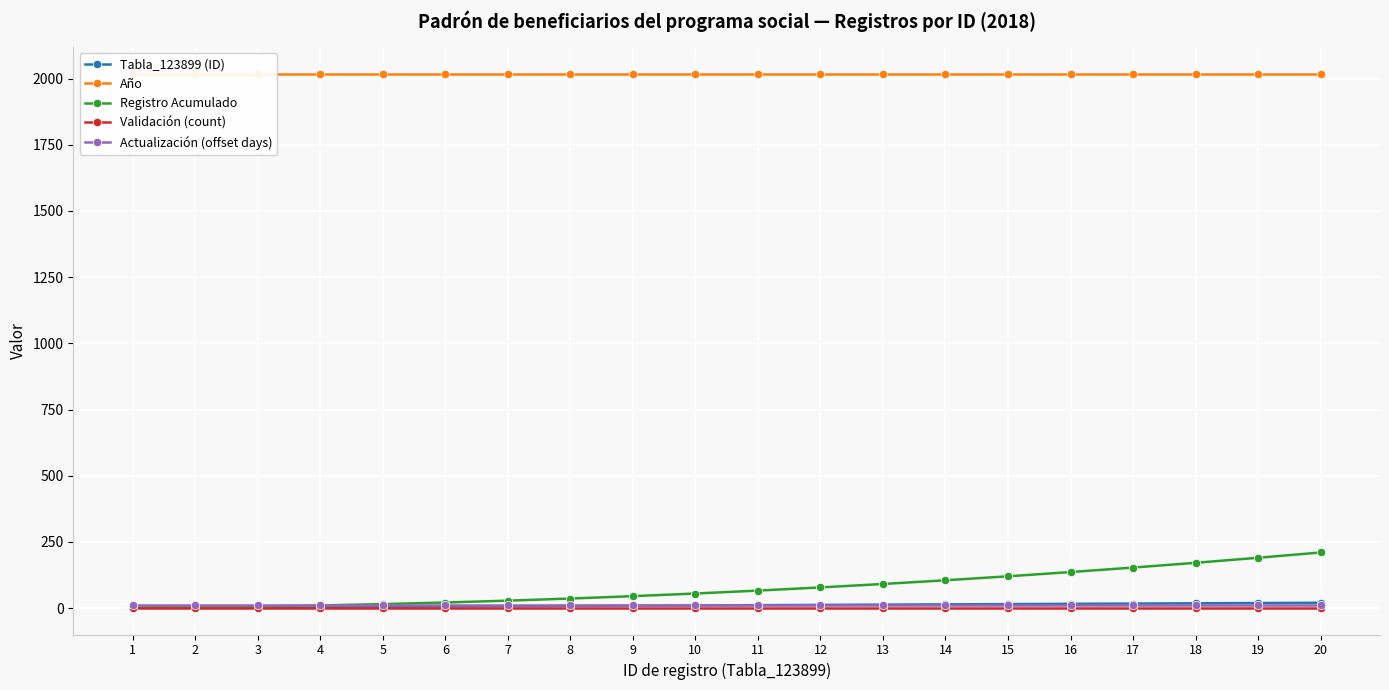

True or false: Tabla_123899 (ID) and Año intersect in this chart.

False